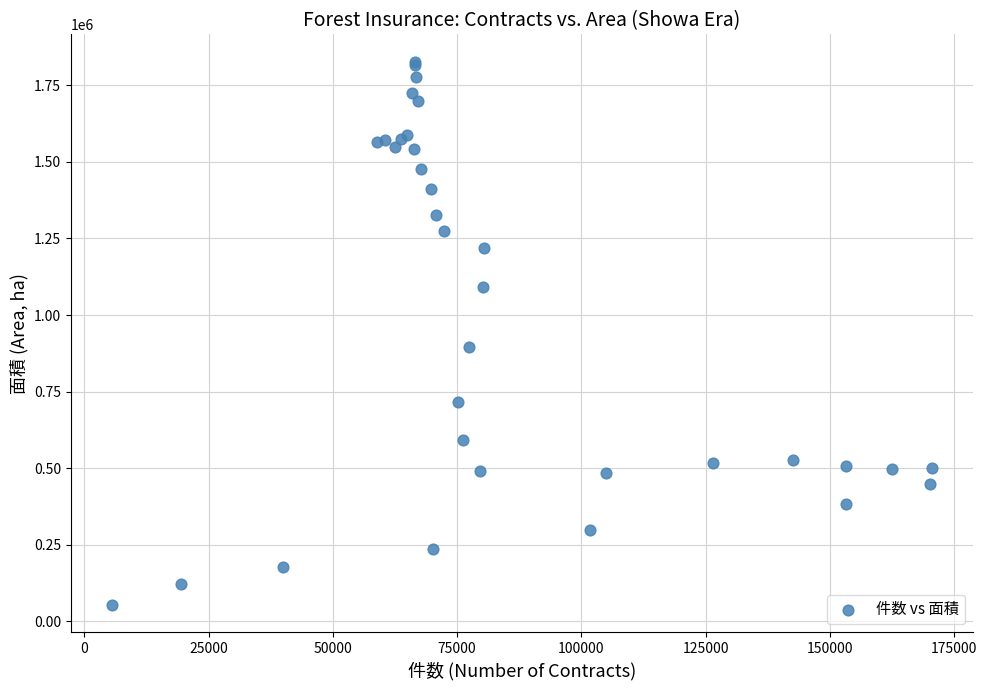

What Y value in the scatter plot is closest to 940720?

896816